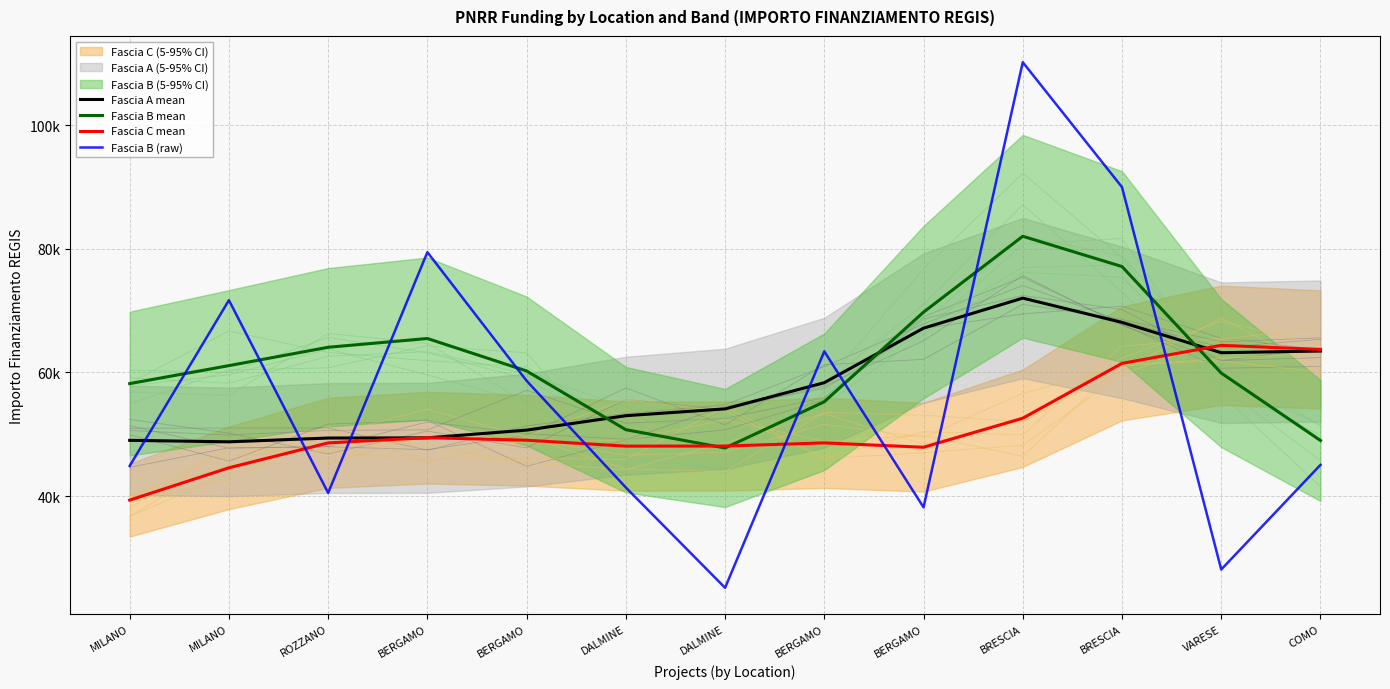

What is the maximum value for Fascia C mean?

64387.7